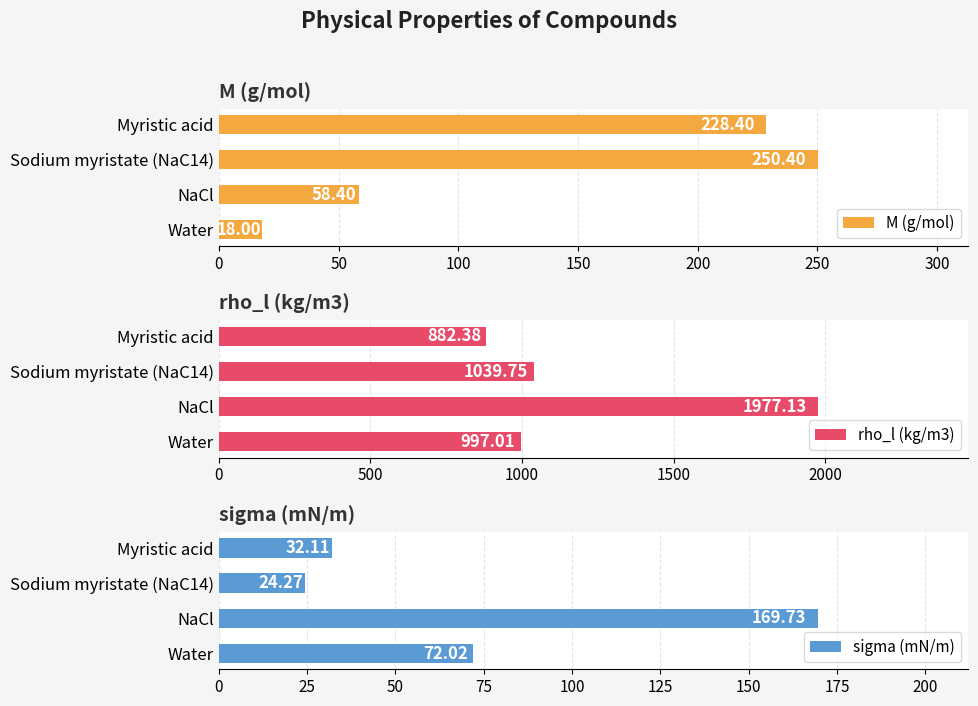

How many data points does each series have?

4